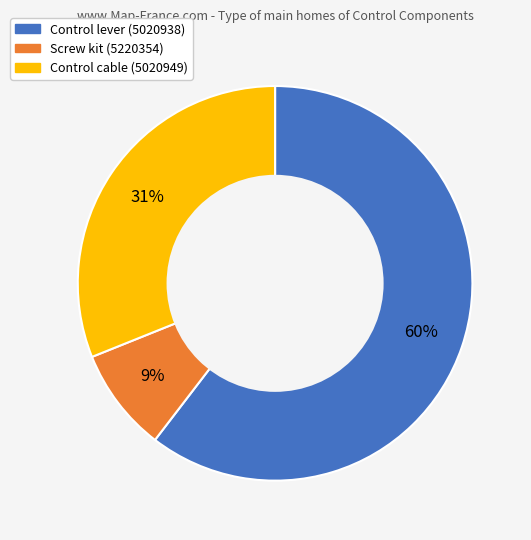

Which category has the smallest portion of the pie?

Screw kit (5220354)